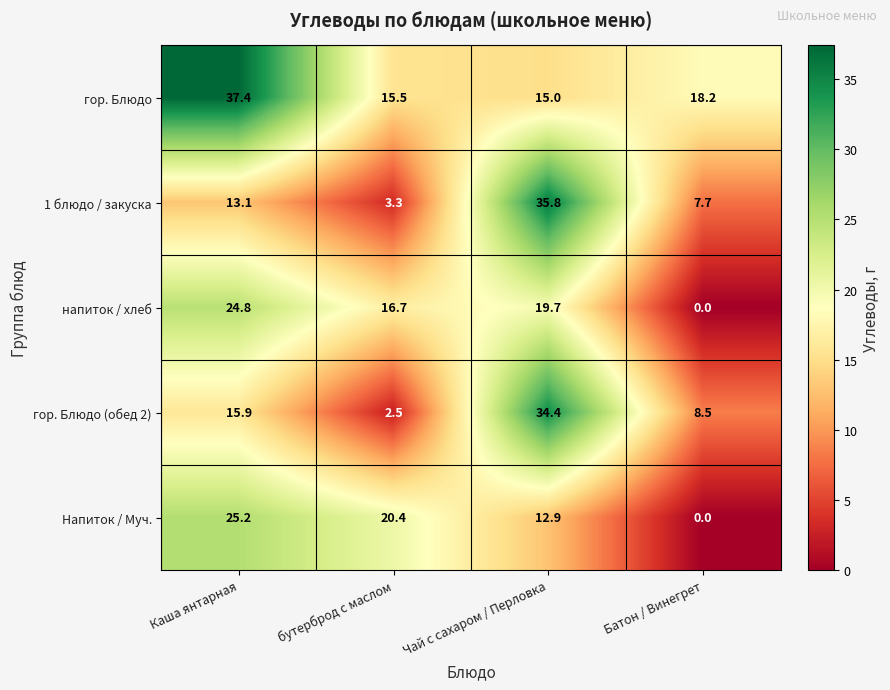

True or false: 1 блюдо / закуска has a value of 3.3 at бутерброд с маслом.

True